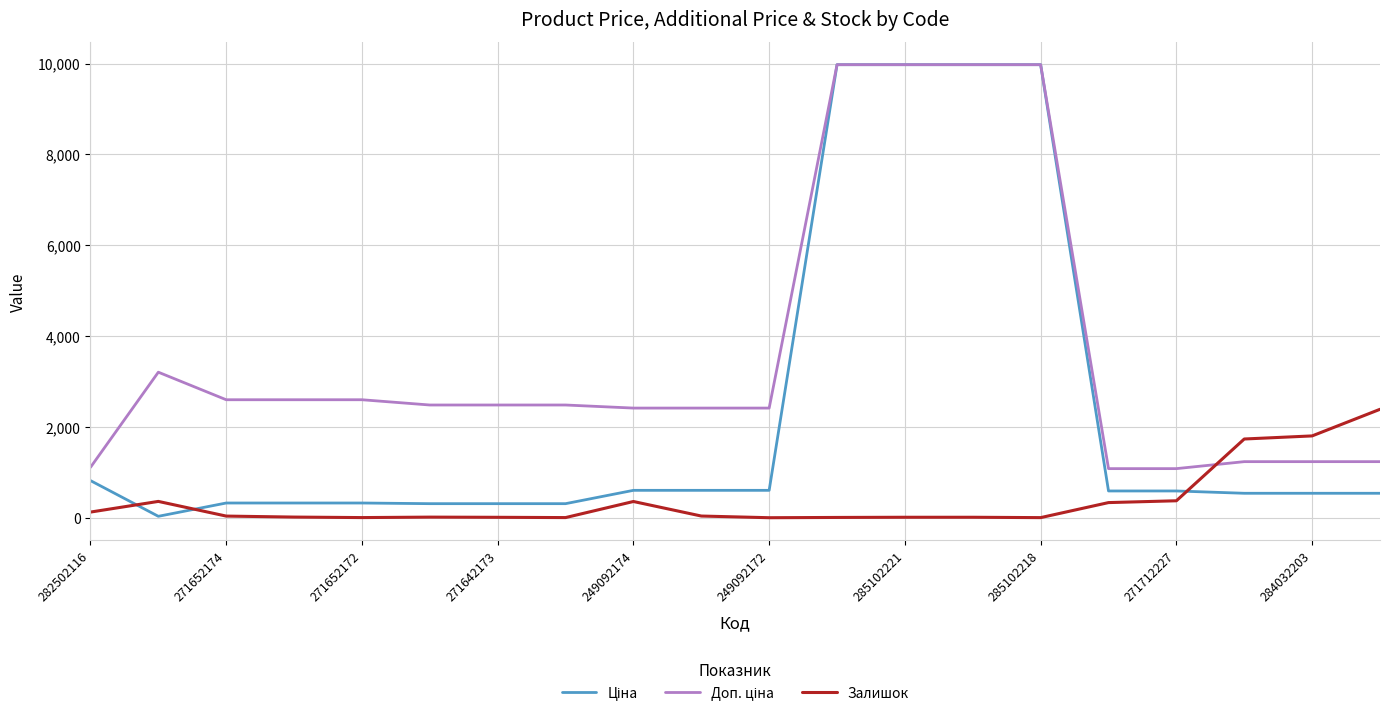

What is the greatest value displayed?

9975.0